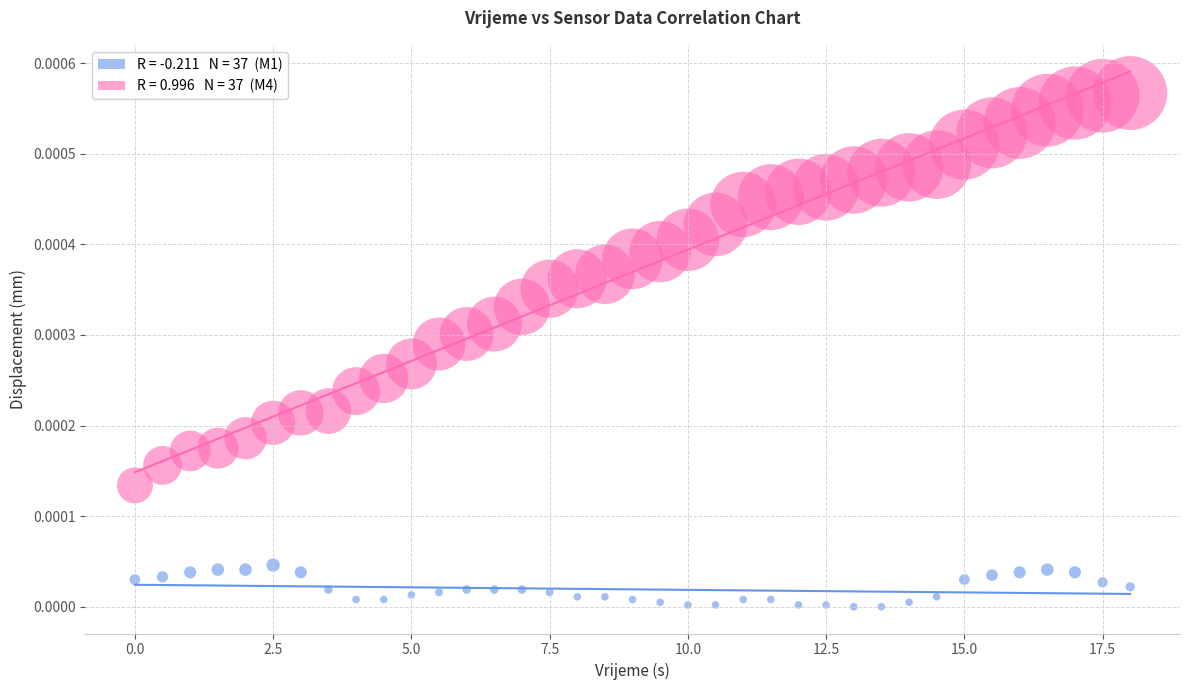

Across all data points, what is the range of X values (max minus min)?

18.0